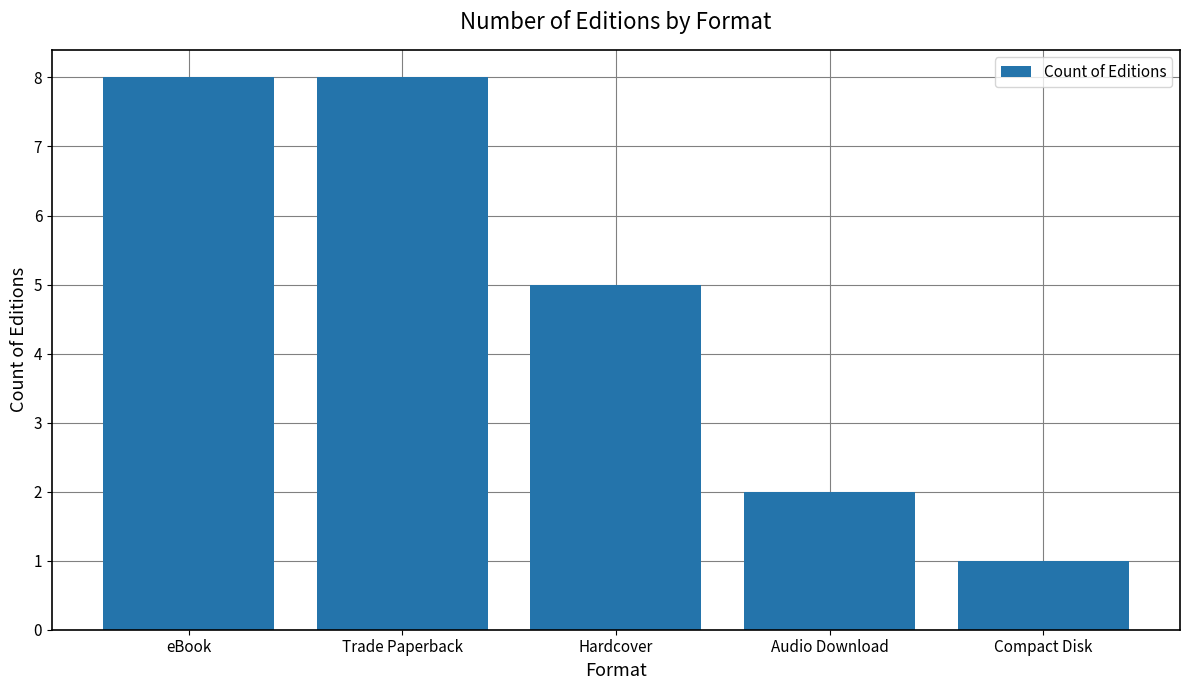

What is the difference between the values at Audio Download and Hardcover?

3